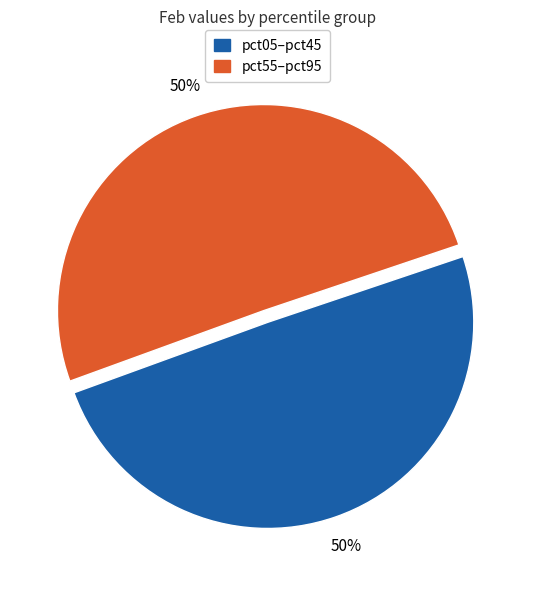

To the nearest percent, what is the average slice percentage?

50%